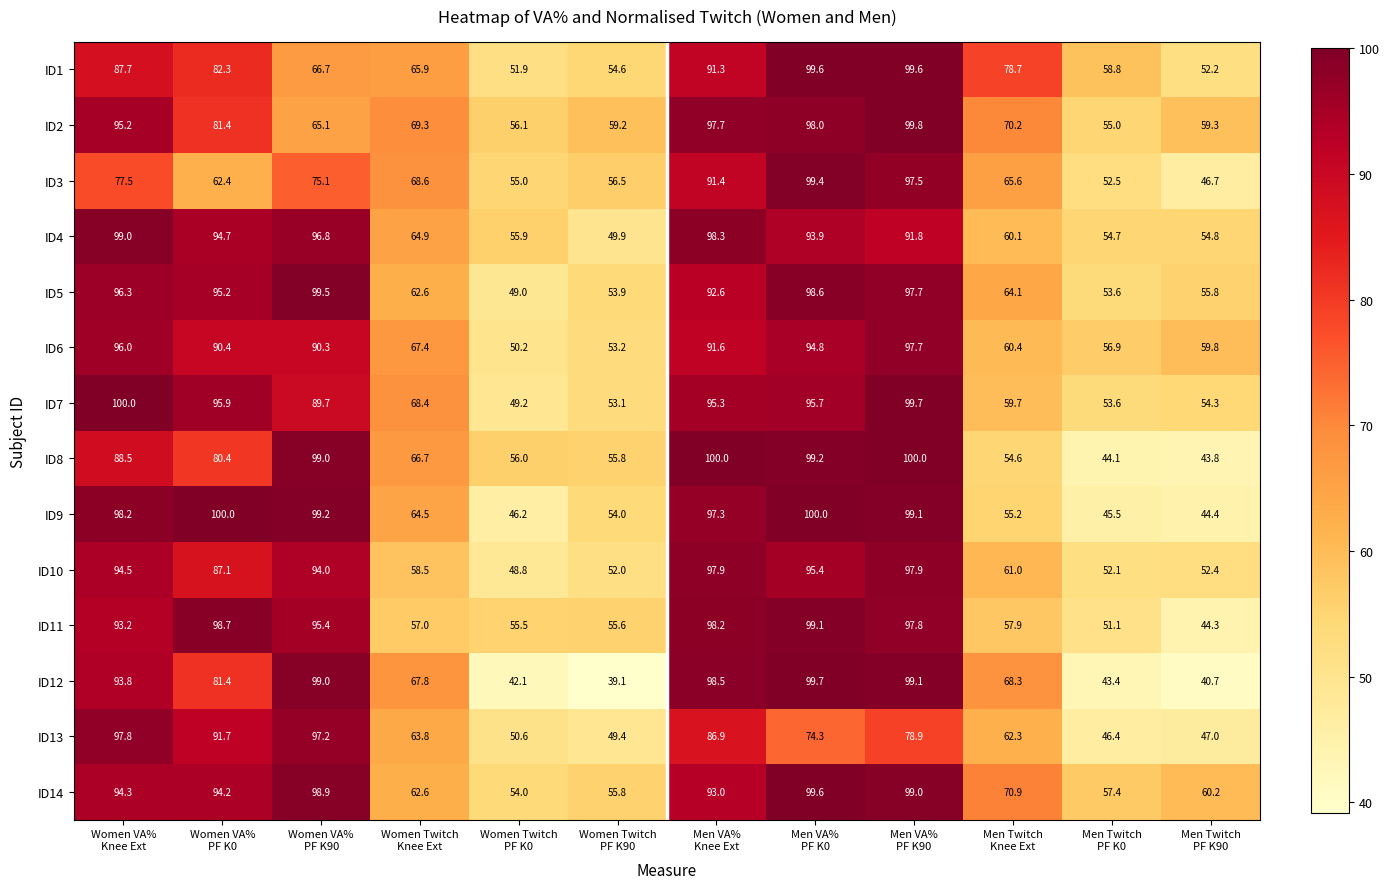

Count the number of data series in this chart.

14